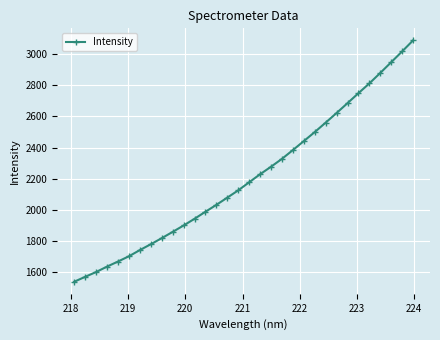

True or false: there are more than 2 points higher than both neighbors.

False